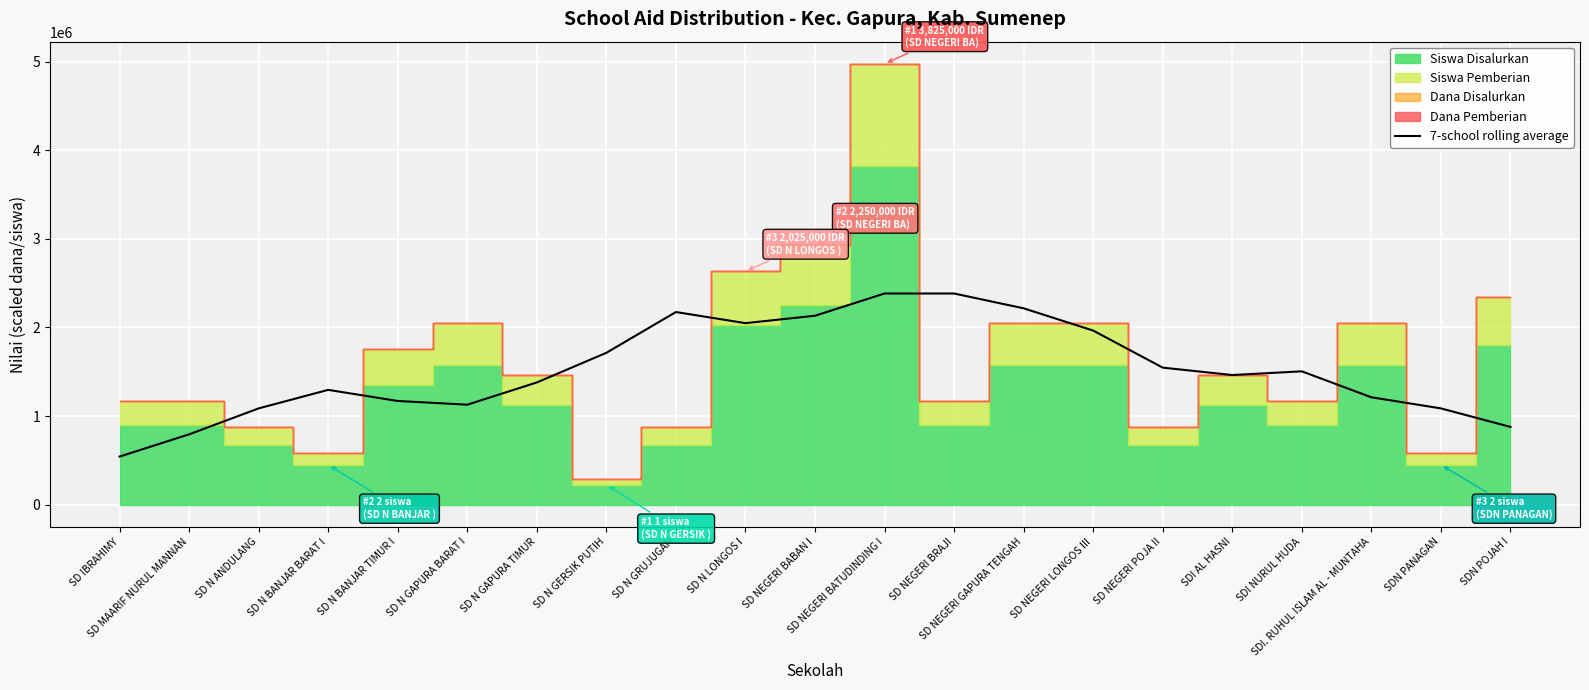

How many lines are shown in the chart?

1